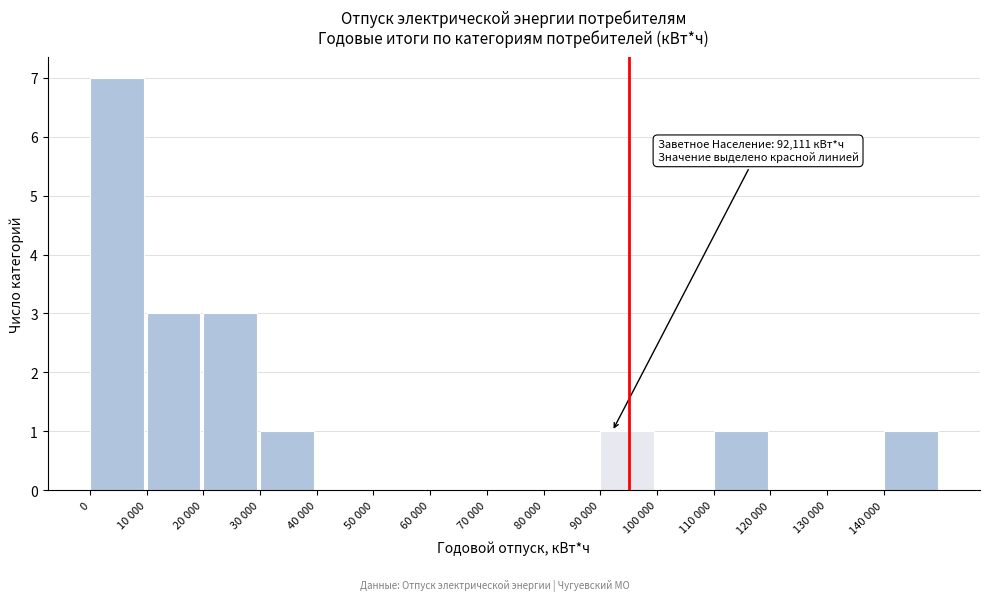

Reading left to right, extract all data points from this chart.

0=7	10 000=3	20 000=3	30 000=1	40 000=0	50 000=0	60 000=0	70 000=0	80 000=0	90 000=1	100 000=0	110 000=1	120 000=0	130 000=0	140 000=1